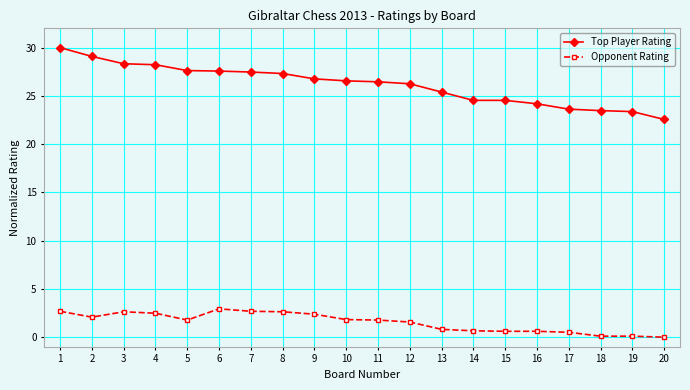

Rank the series by their maximum value, from lowest to highest.

Opponent Rating, Top Player Rating